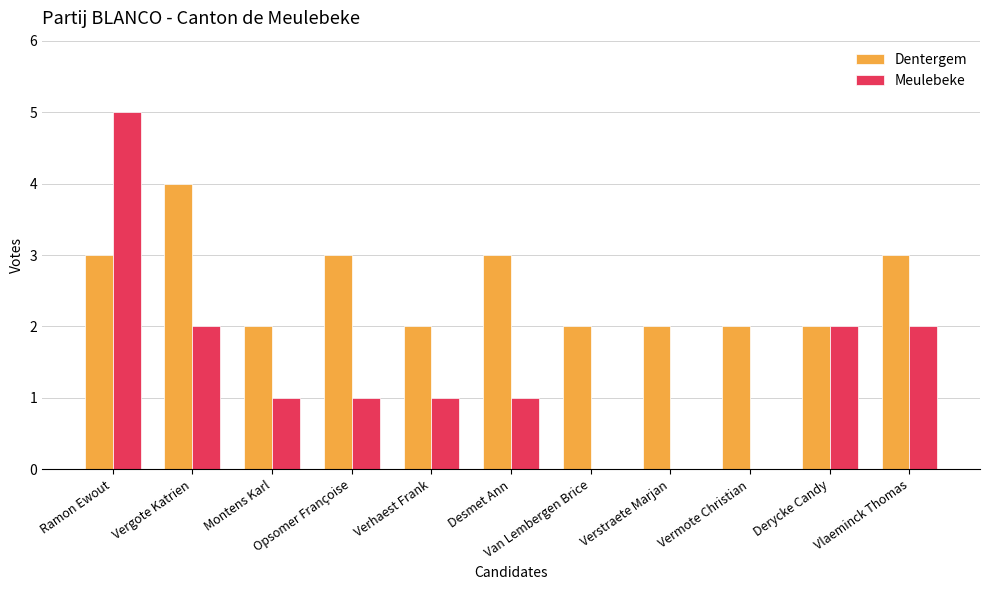

The Dentergem series shows 1 at Desmet Ann. True or false?

False